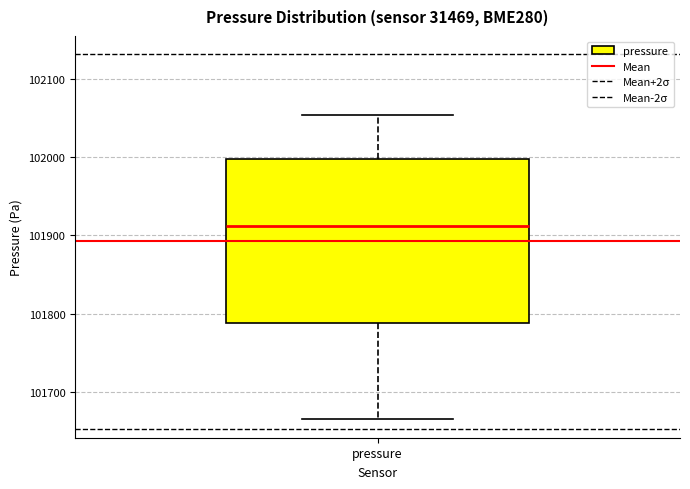

Read this box plot against the y-axis: the position of the median line, the range covered by the box, and the ends of both whiskers. The values are not printed on the chart, so give them approximately, as read against the axis.

median 101910, box 101790 to 102000, whiskers 101670 to 102050